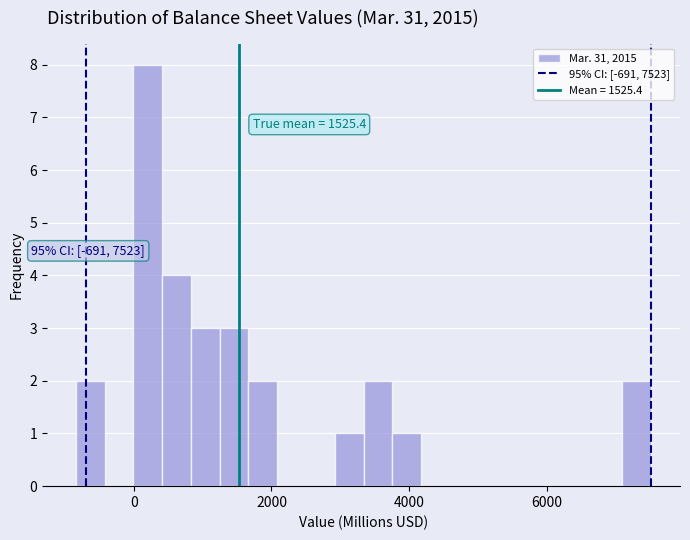

Read against the x-axis, roughly where is the centre of the tallest bar?

200